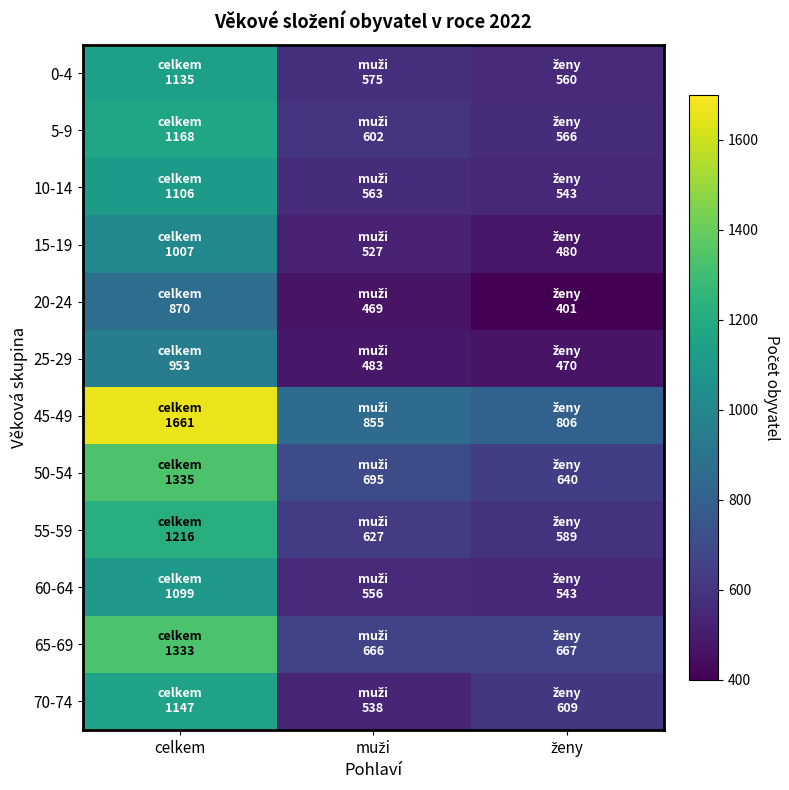

Which series has the largest range (max minus min)?

45-49